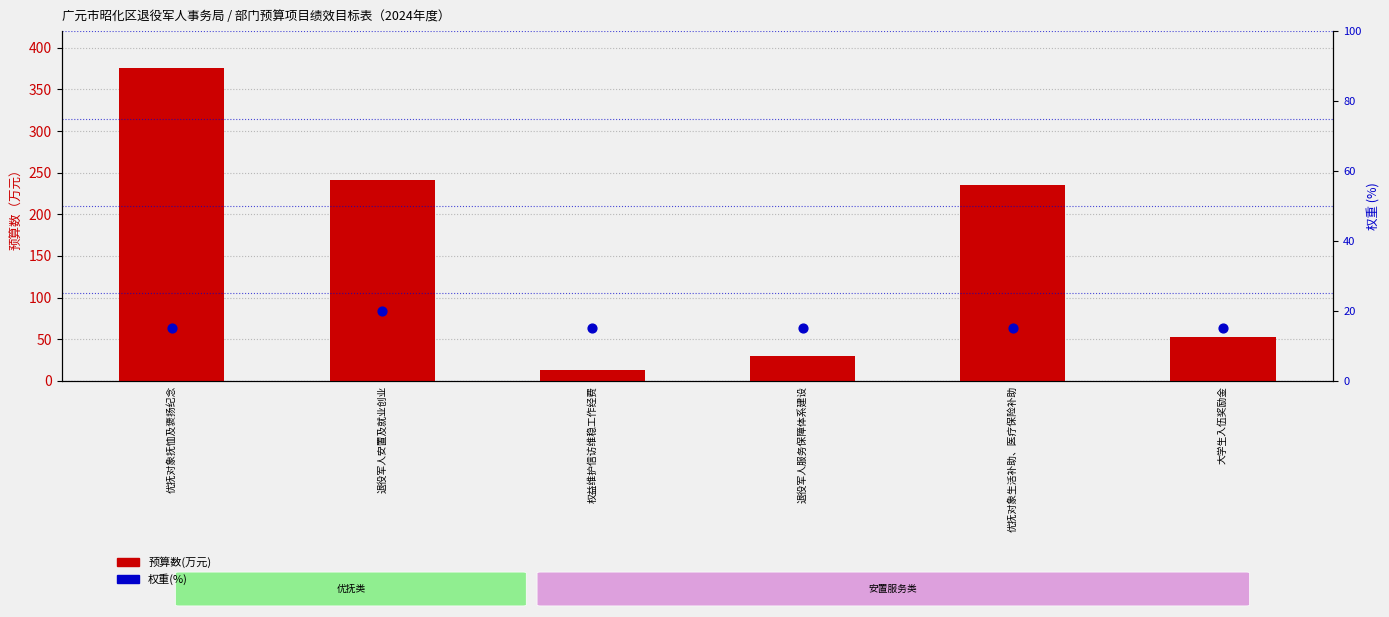

Which series contains the lowest Y value?

预算数(万元)